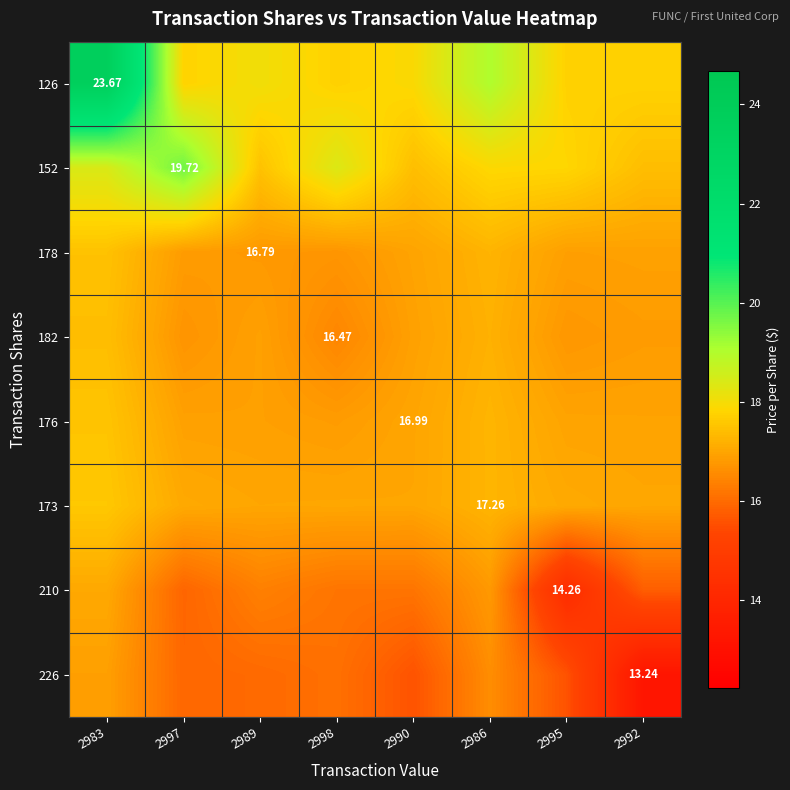

At which category is the sum across all series the highest?

2983